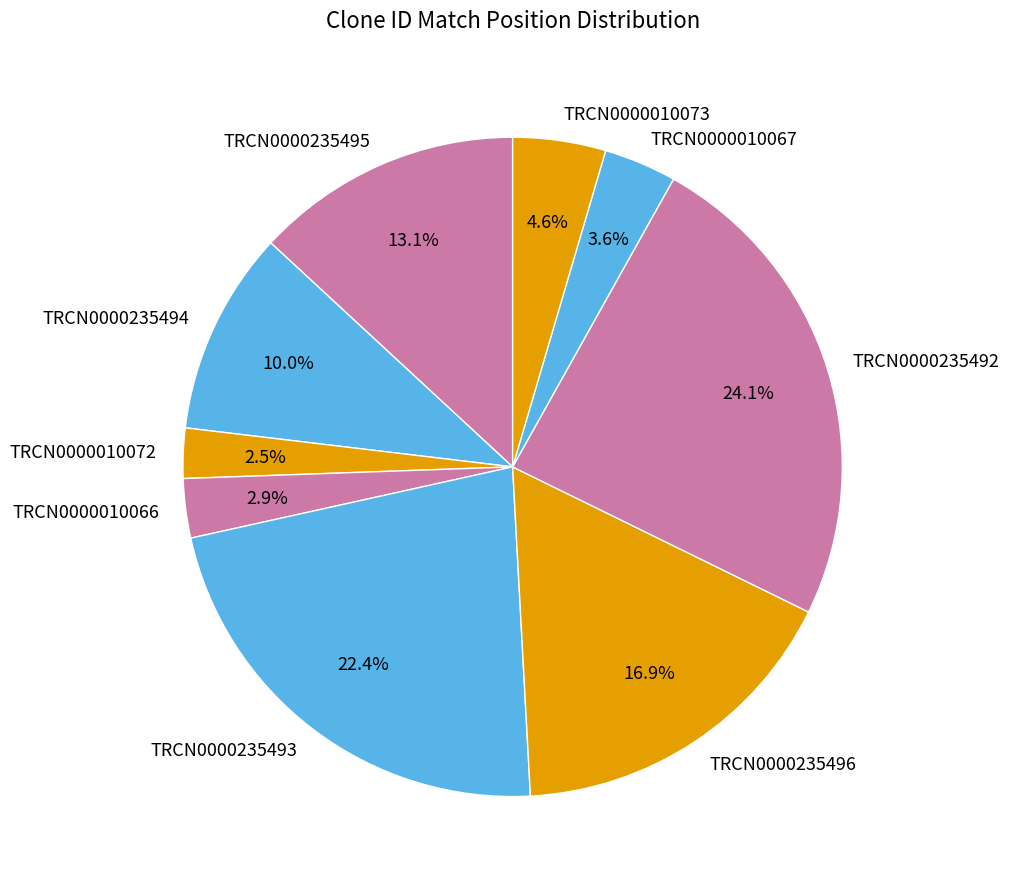

Which has a higher value, TRCN0000235495 or TRCN0000010066?

TRCN0000235495